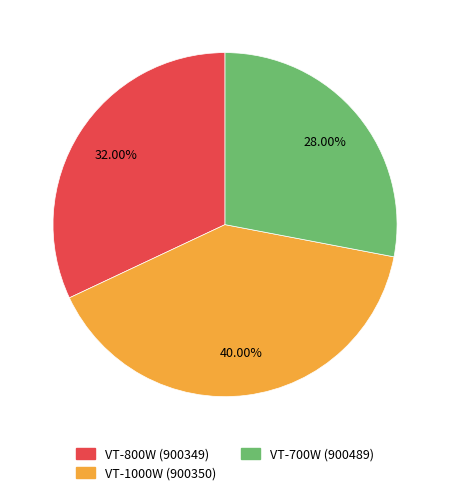

To the nearest percent, what is the difference between the VT-700W (900489) and VT-800W (900349) slice percentages?

4%